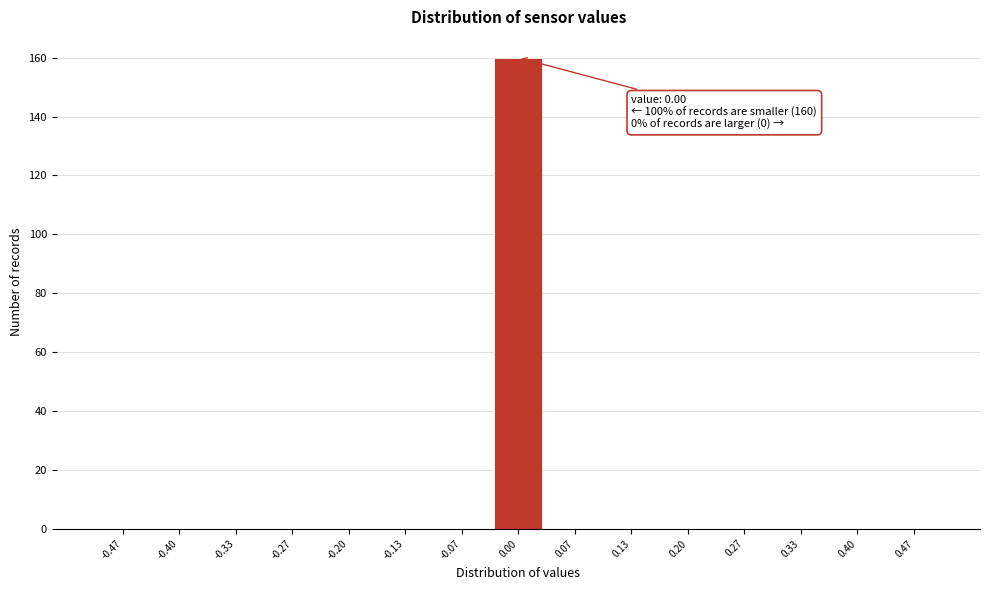

Which range on the x-axis has the tallest bar?

-0.03 to 0.03